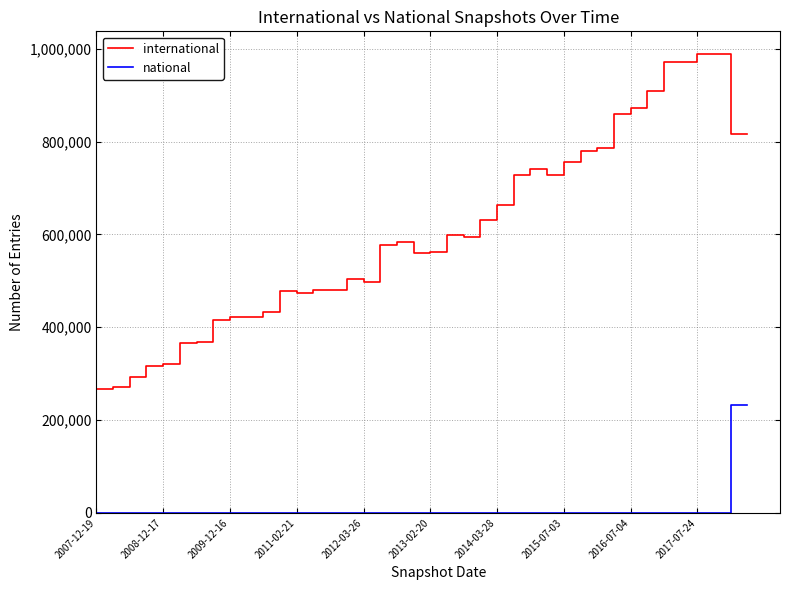

Rank the series by their average value, from lowest to highest.

national, international